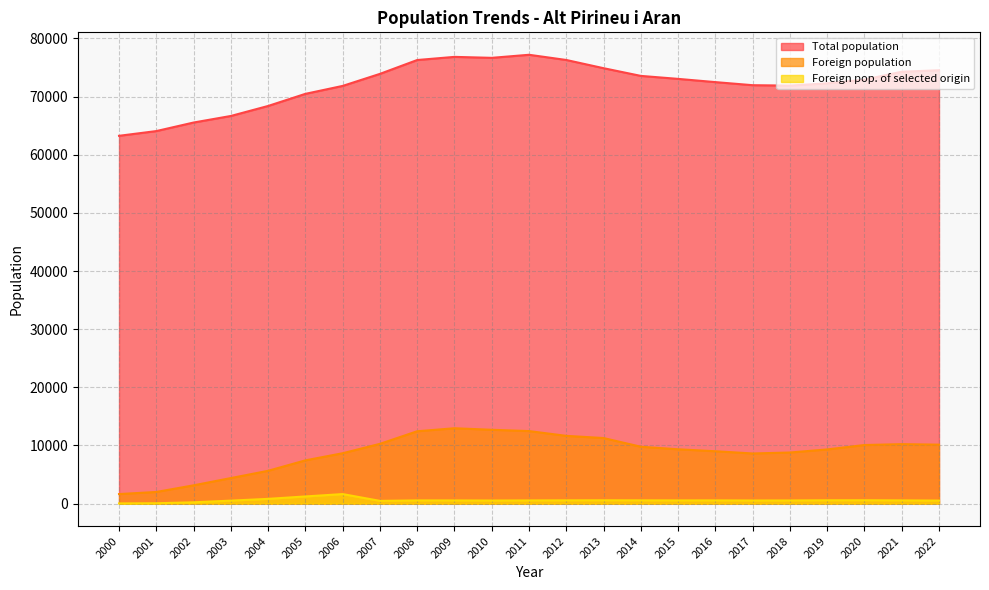

How many data points does each series have?

23